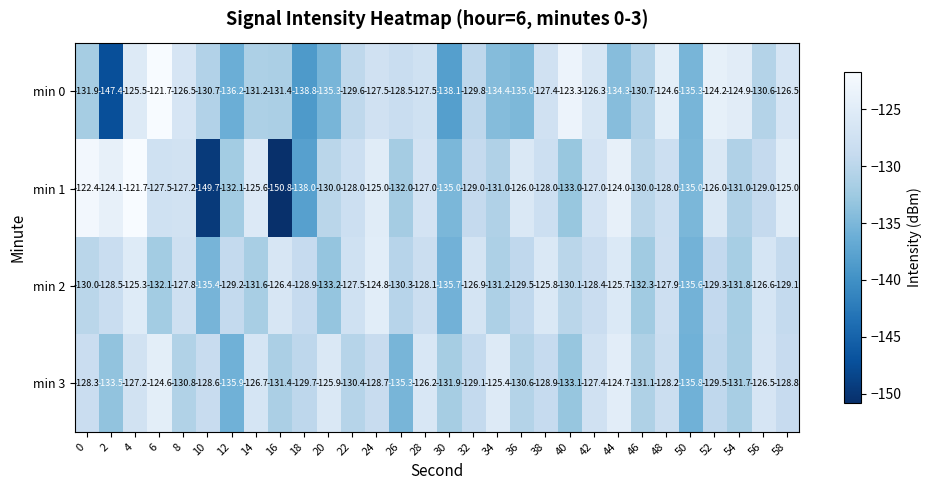

At 58, list the series in order from largest to smallest.

min 1, min 0, min 3, min 2